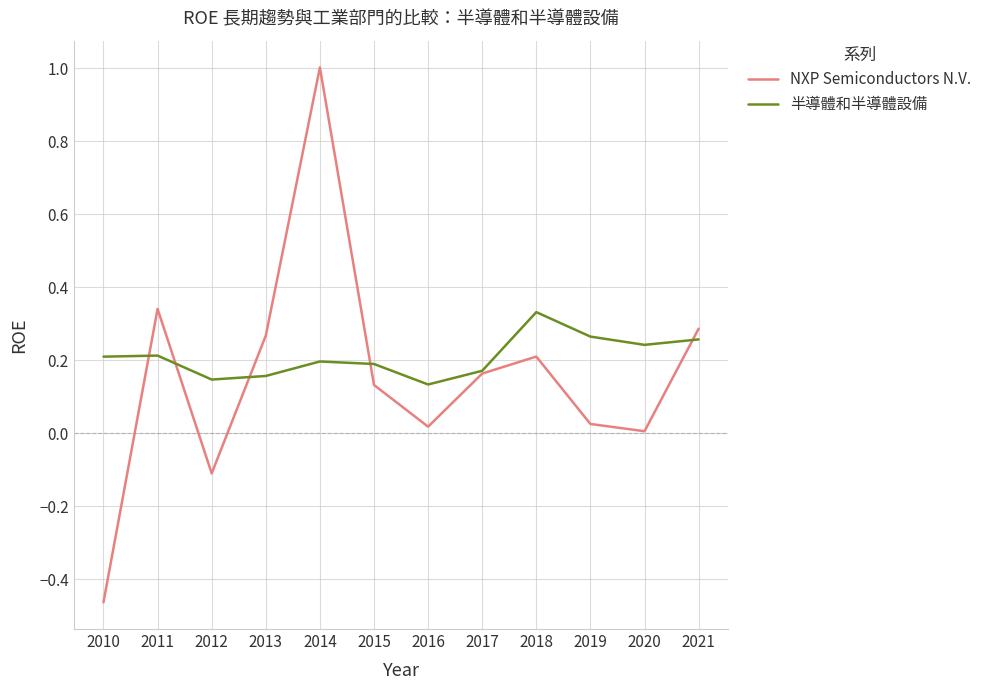

At how many categories does at least one series exceed 0?

12